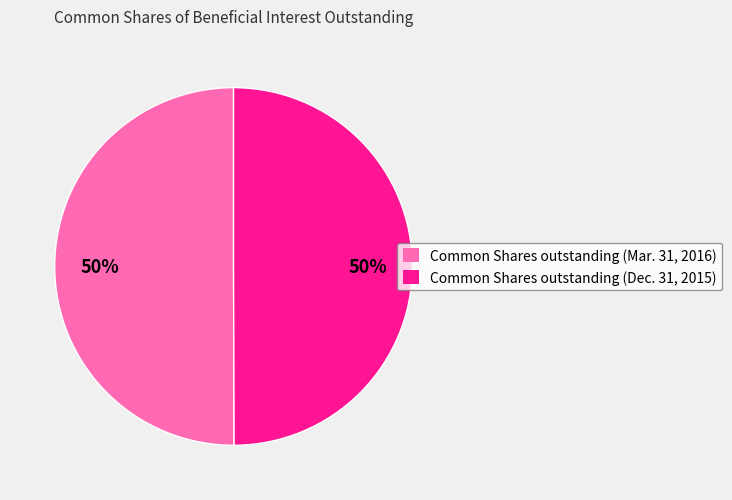

True or false: Common Shares outstanding (Mar. 31, 2016) accounts for 50% of the total.

True